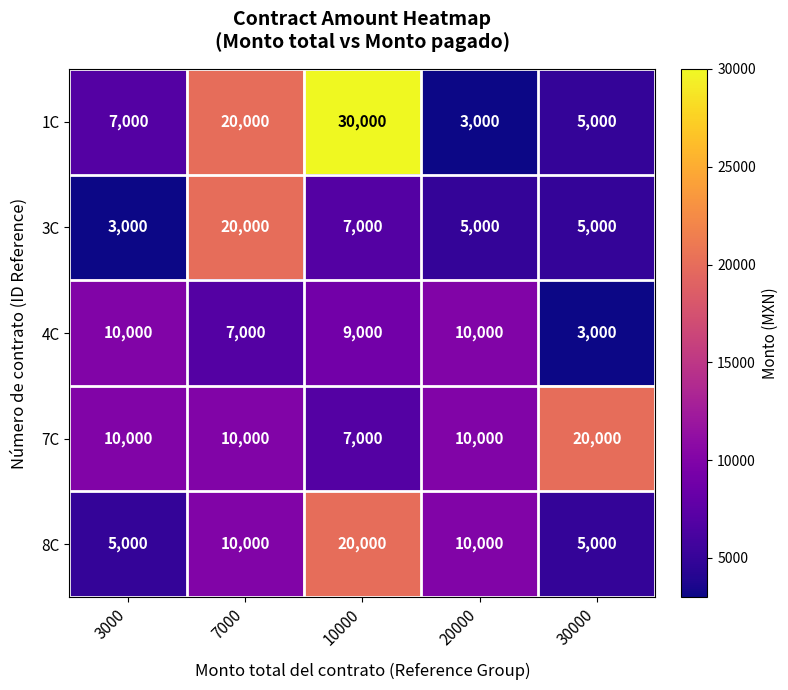

Reading right to left, extract all data points from this chart.

1C: 5000	3000	30000	20000	7000
3C: 5000	5000	7000	20000	3000
4C: 3000	10000	9000	7000	10000
7C: 20000	10000	7000	10000	10000
8C: 5000	10000	20000	10000	5000